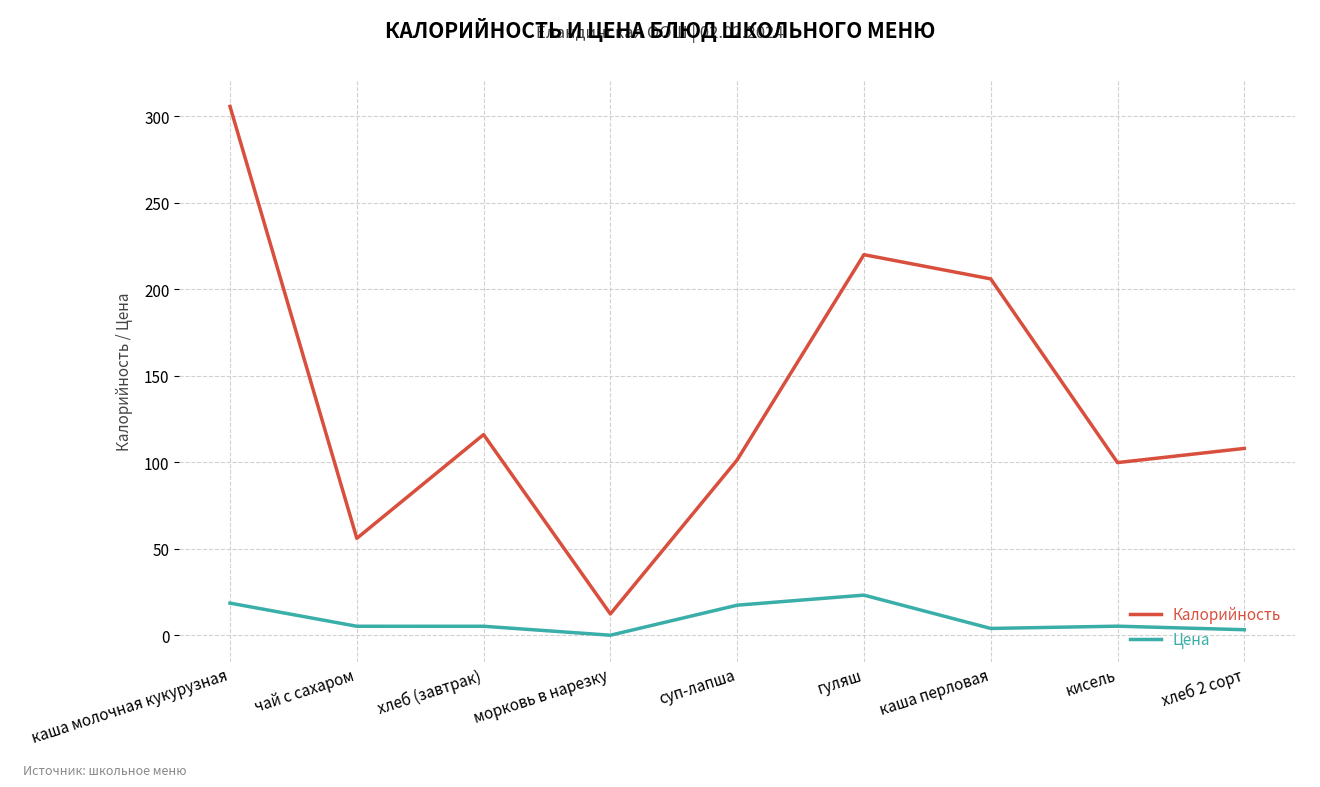

What is the total value across all series at морковь в нарезку?

12.3